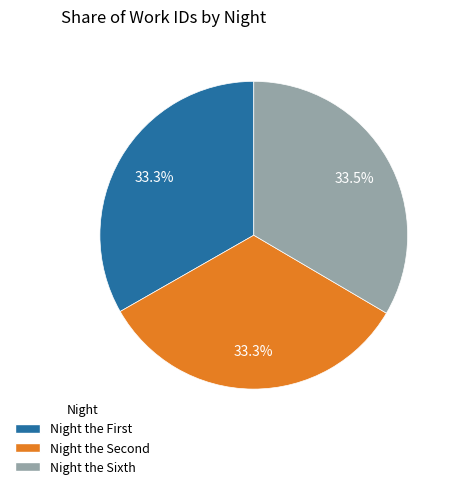

Does Night the Sixth account for over 50% of the chart?

No